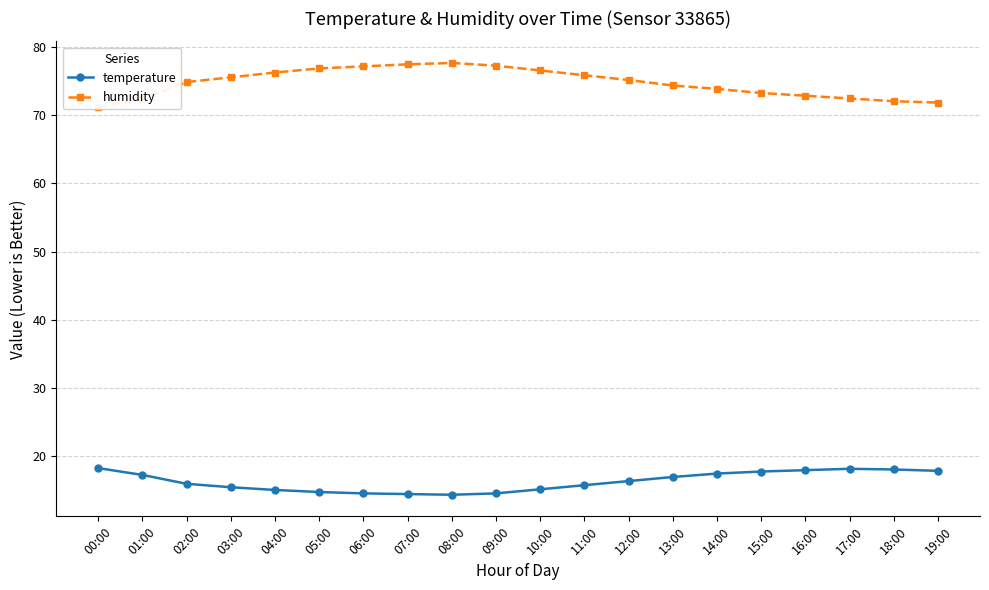

True or false: humidity and temperature intersect in this chart.

False